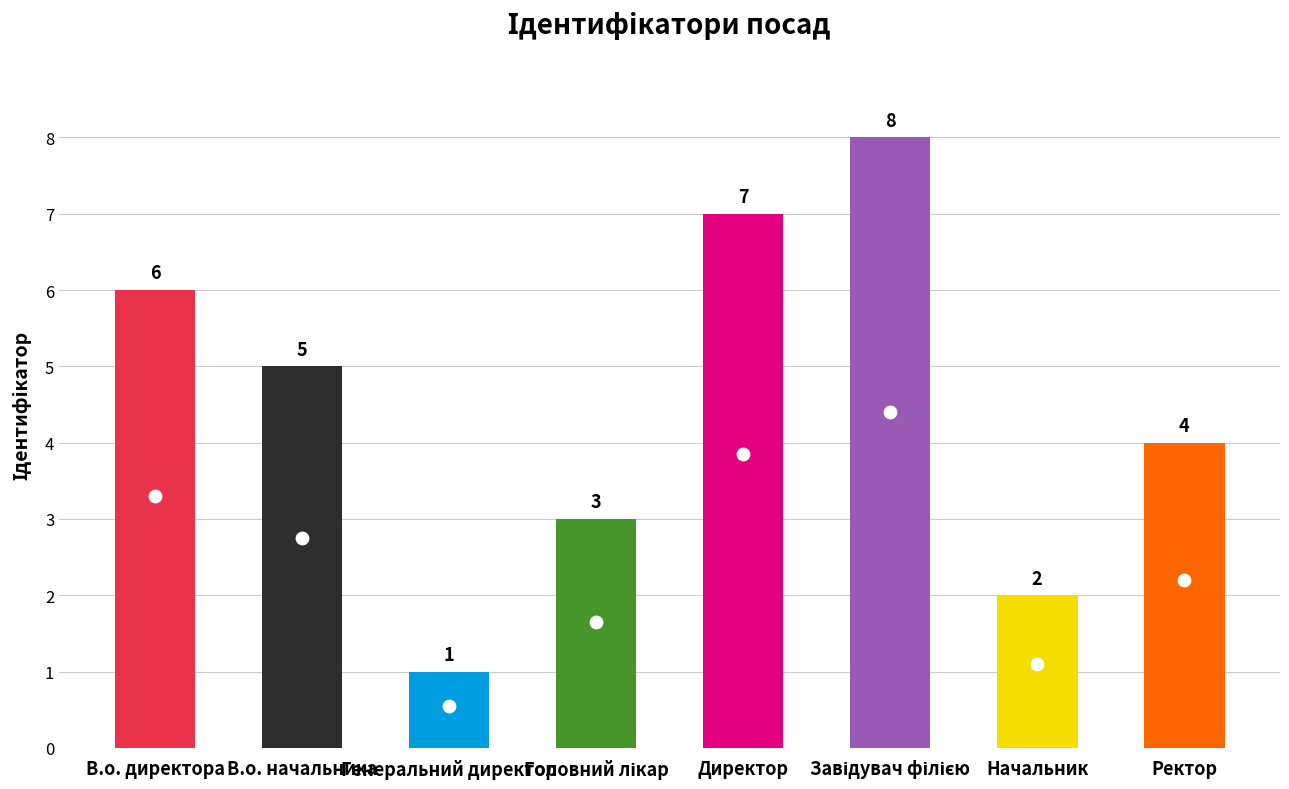

What is the ratio of the value at Директор to the value at Начальник?

3.5